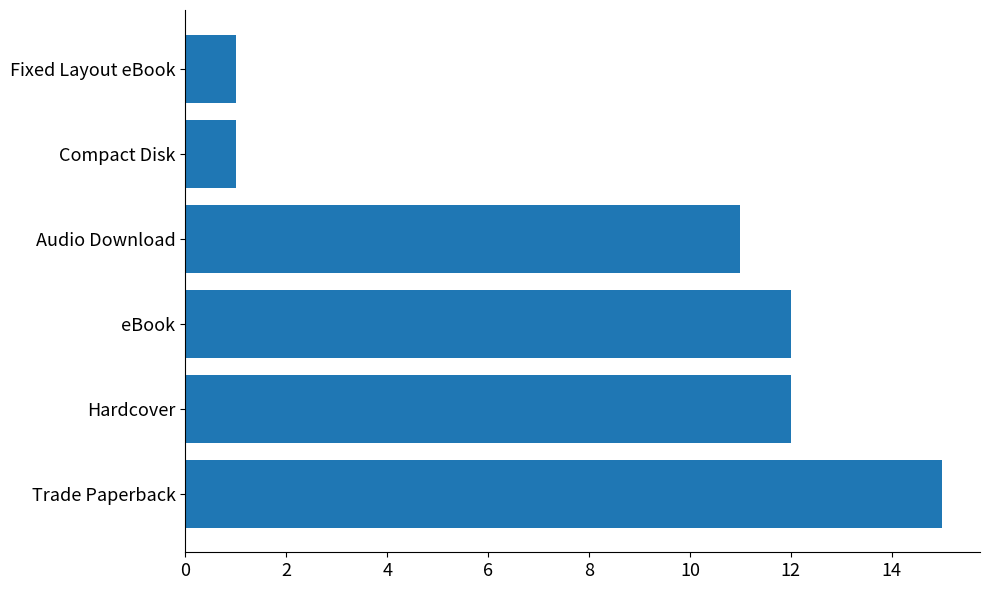

How many bars are there in total?

6